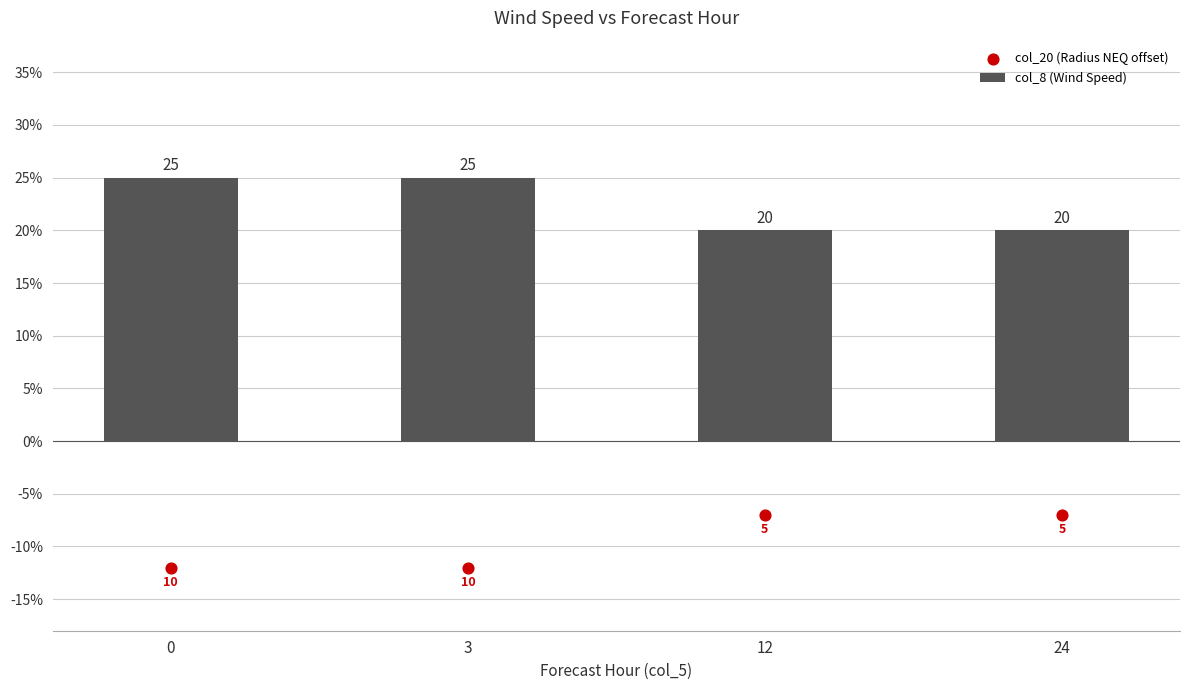

Is the value of col_20 (Radius NEQ offset) at 0 greater than the value of col_8 (Wind Speed) at 12?

No